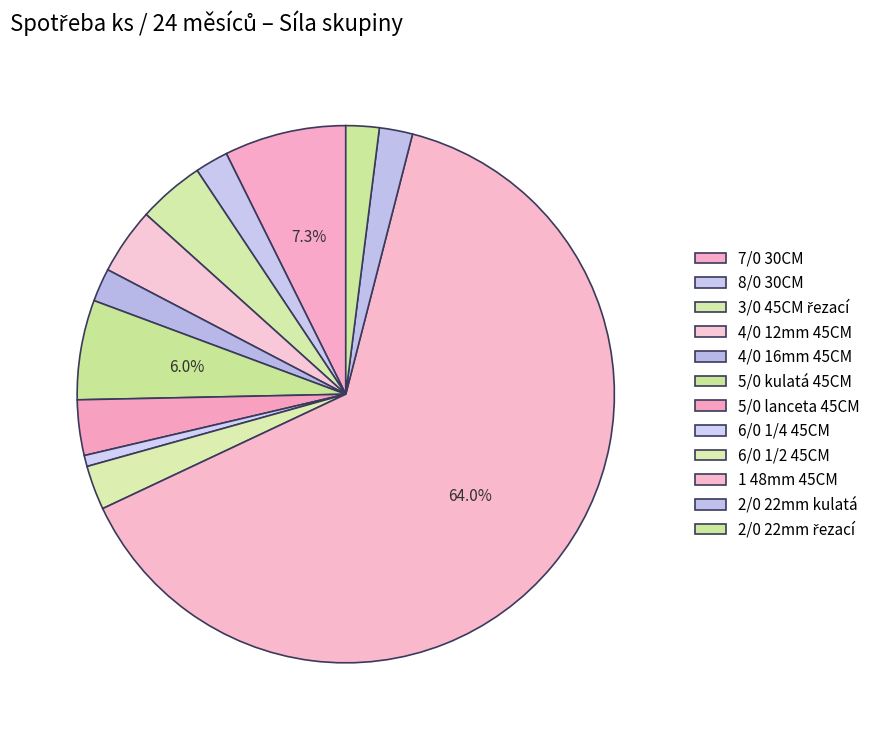

To the nearest percent, what percentage of the pie is 8/0 30CM?

2%